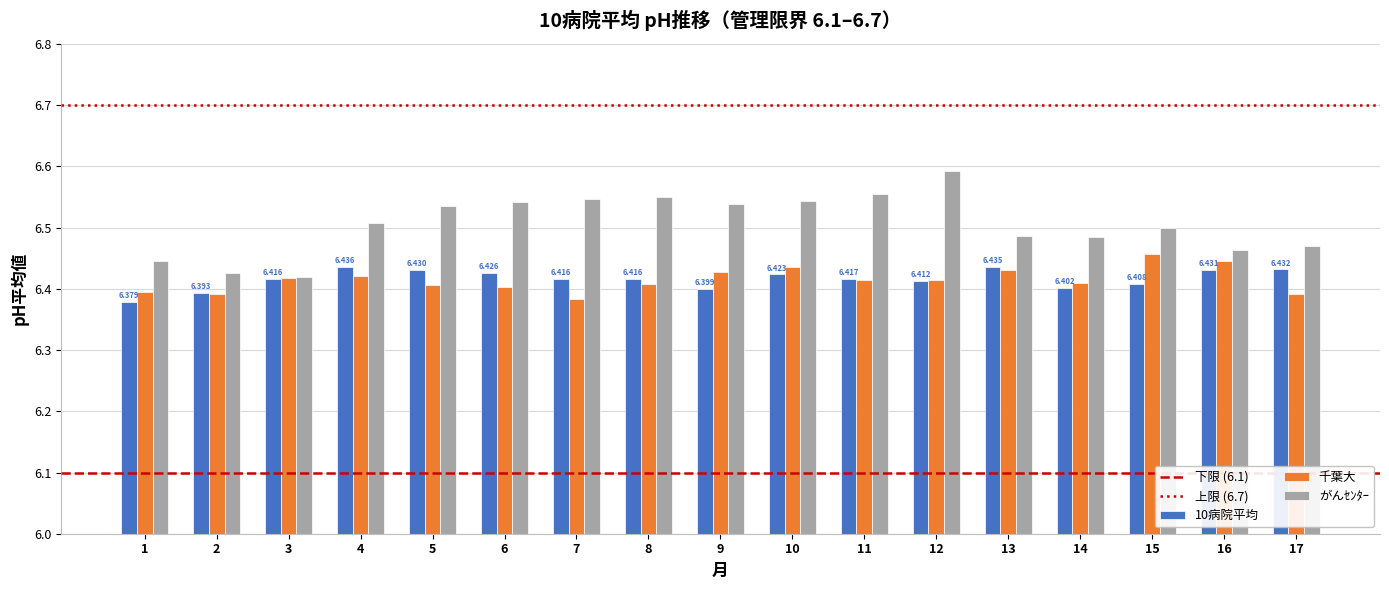

Which series has the largest range (max minus min)?

がんｾﾝﾀｰ